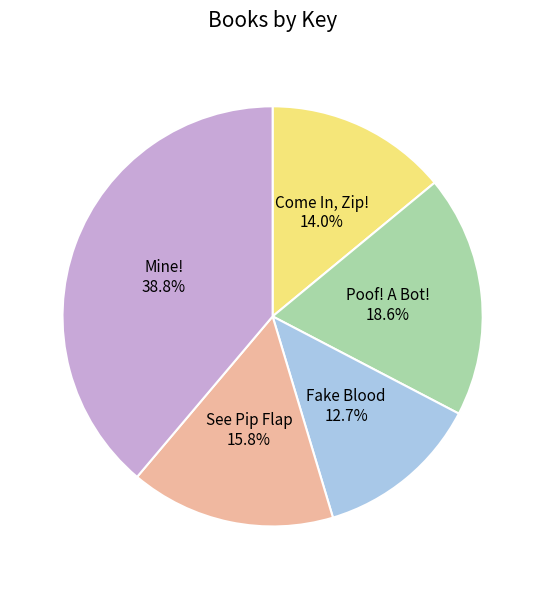

What percentage is the Poof! A Bot! slice, to the nearest percent?

19%